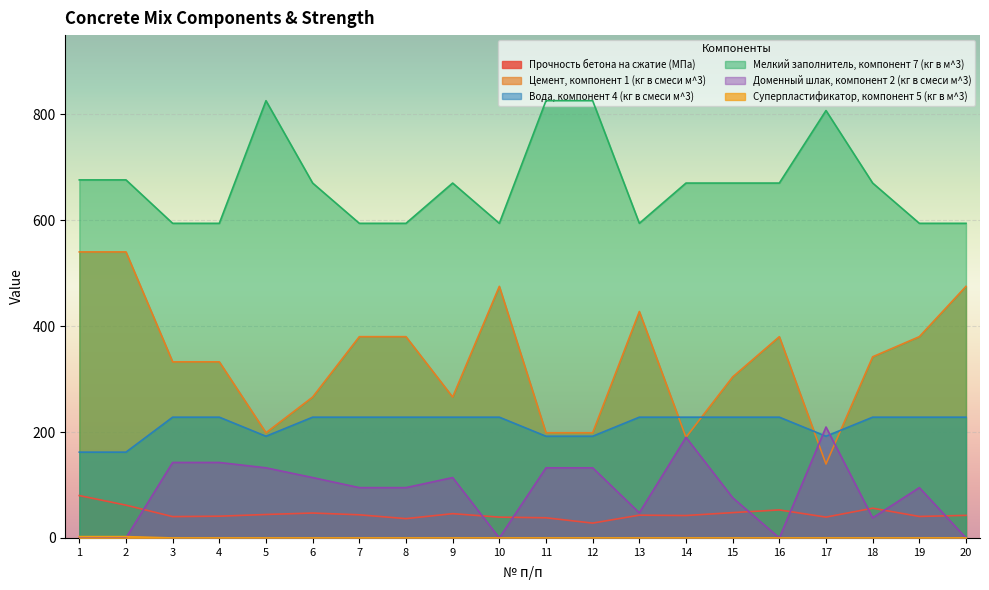

True or false: Мелкий заполнитель, компонент 7 (кг в м^3) has a value of 922.8 at 18.

False